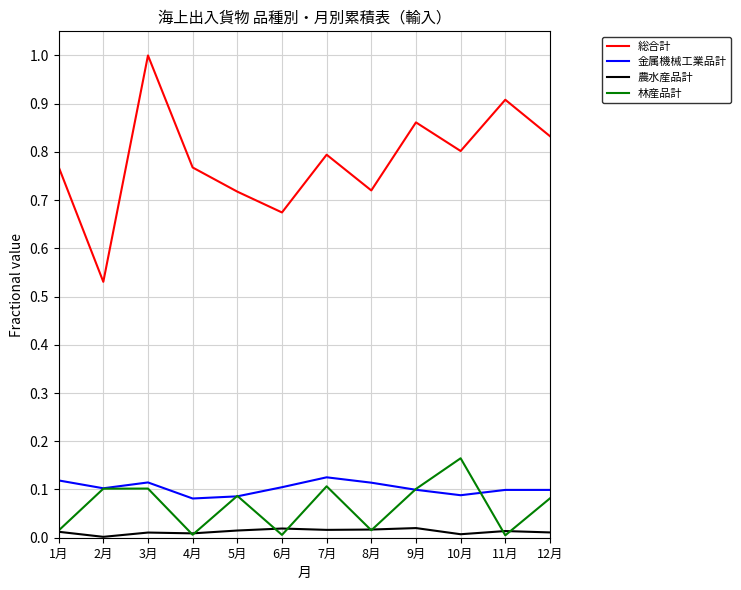

What is the total value across all series at 7月?

1.0